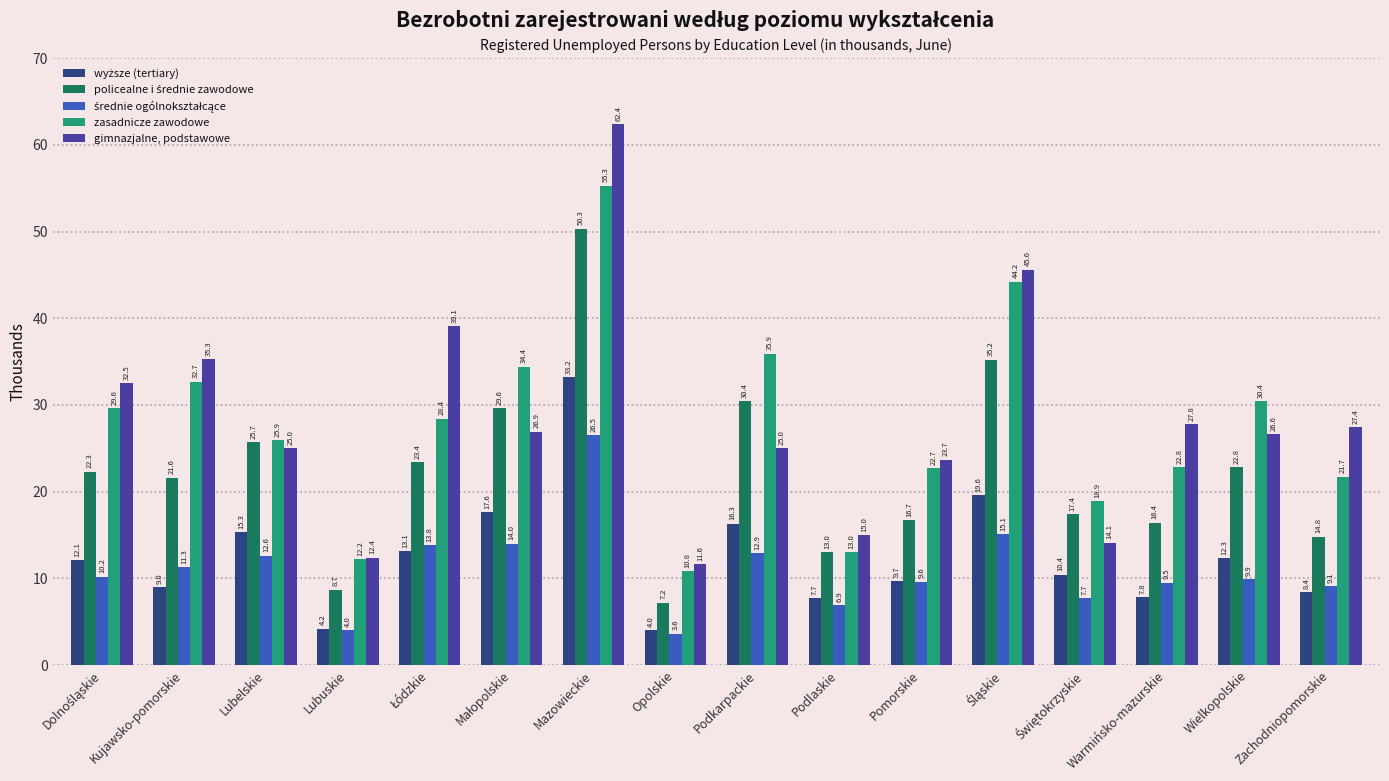

Which category has the highest value in the zasadnicze zawodowe series?

Mazowieckie